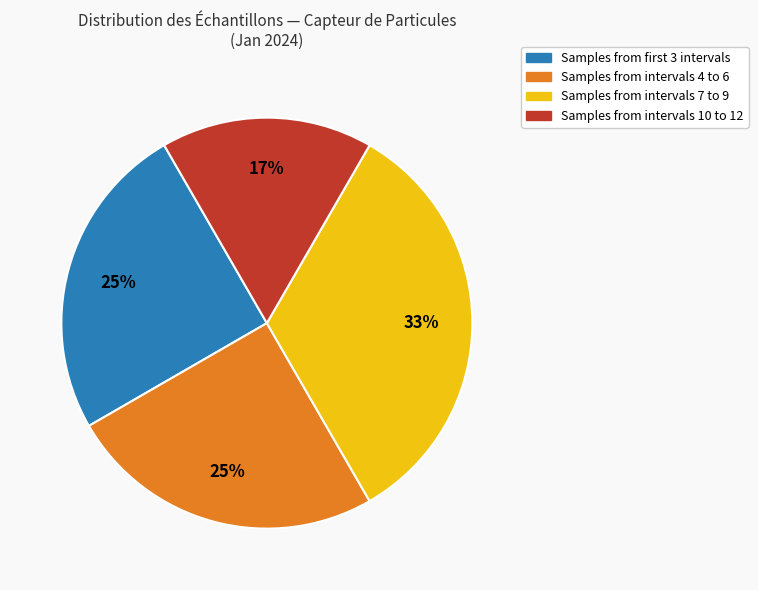

Is there a majority slice in this chart?

No